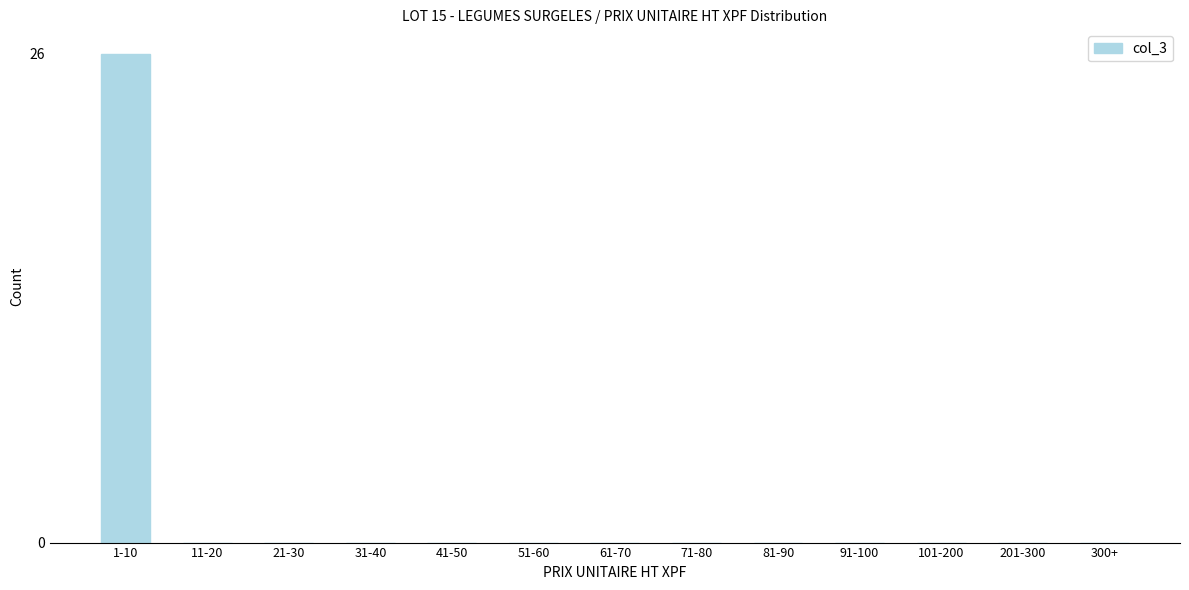

Reading left to right, what are all the values shown in this chart?

1-10=26	11-20=0	21-30=0	31-40=0	41-50=0	51-60=0	61-70=0	71-80=0	81-90=0	91-100=0	101-200=0	201-300=0	300+=0